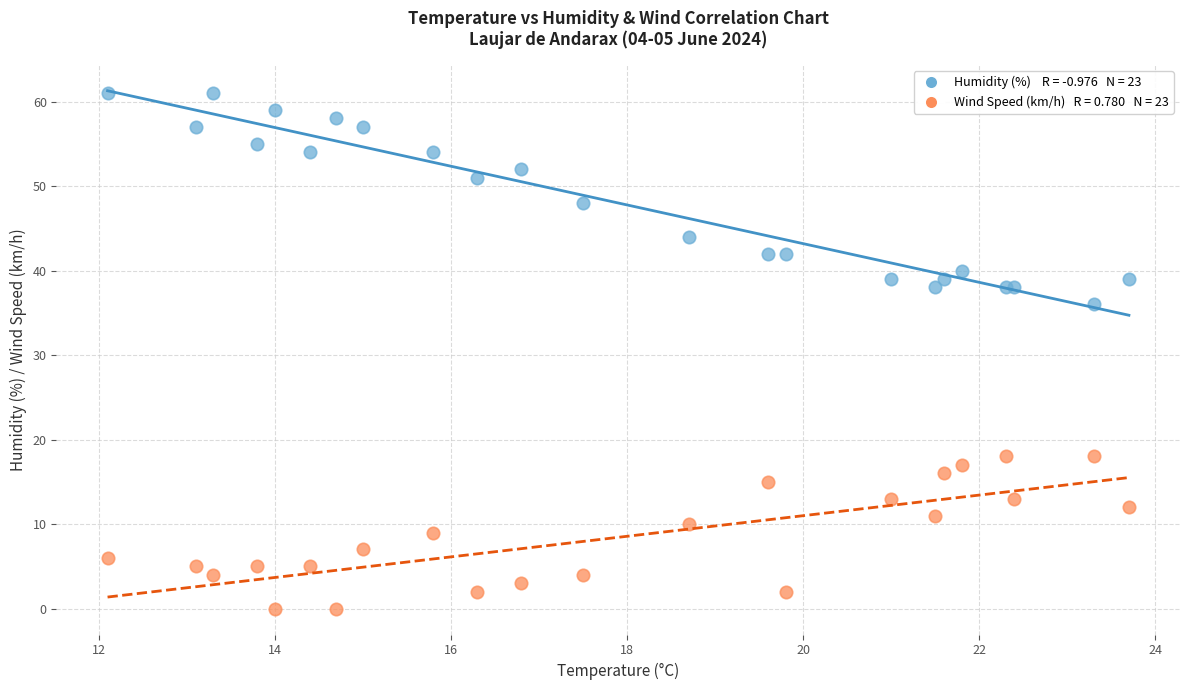

Across all series, what Y value is closest to 30?

36